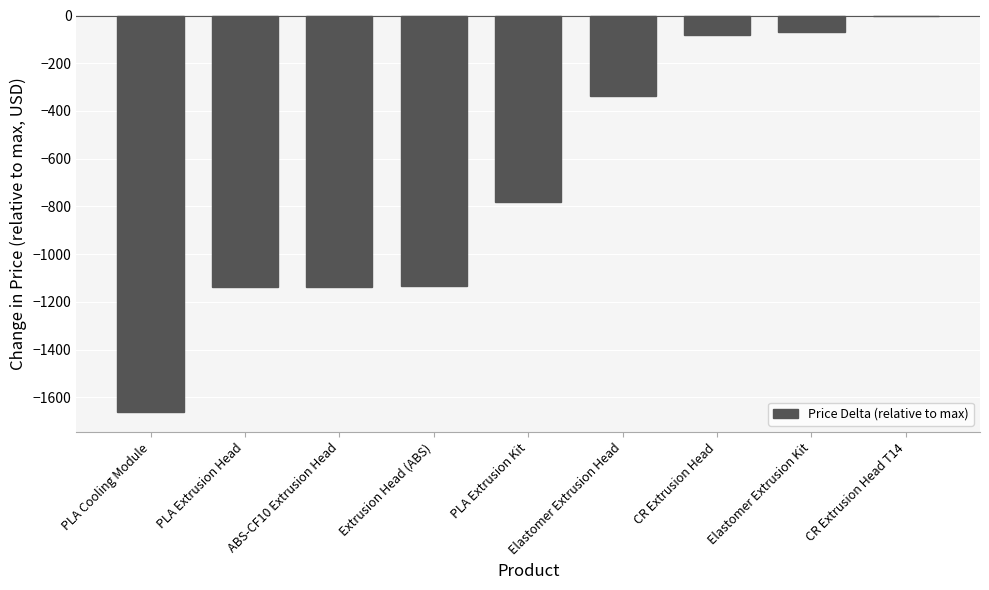

What is the sum of the values at CR Extrusion Head T14 and PLA Extrusion Head?

-1139